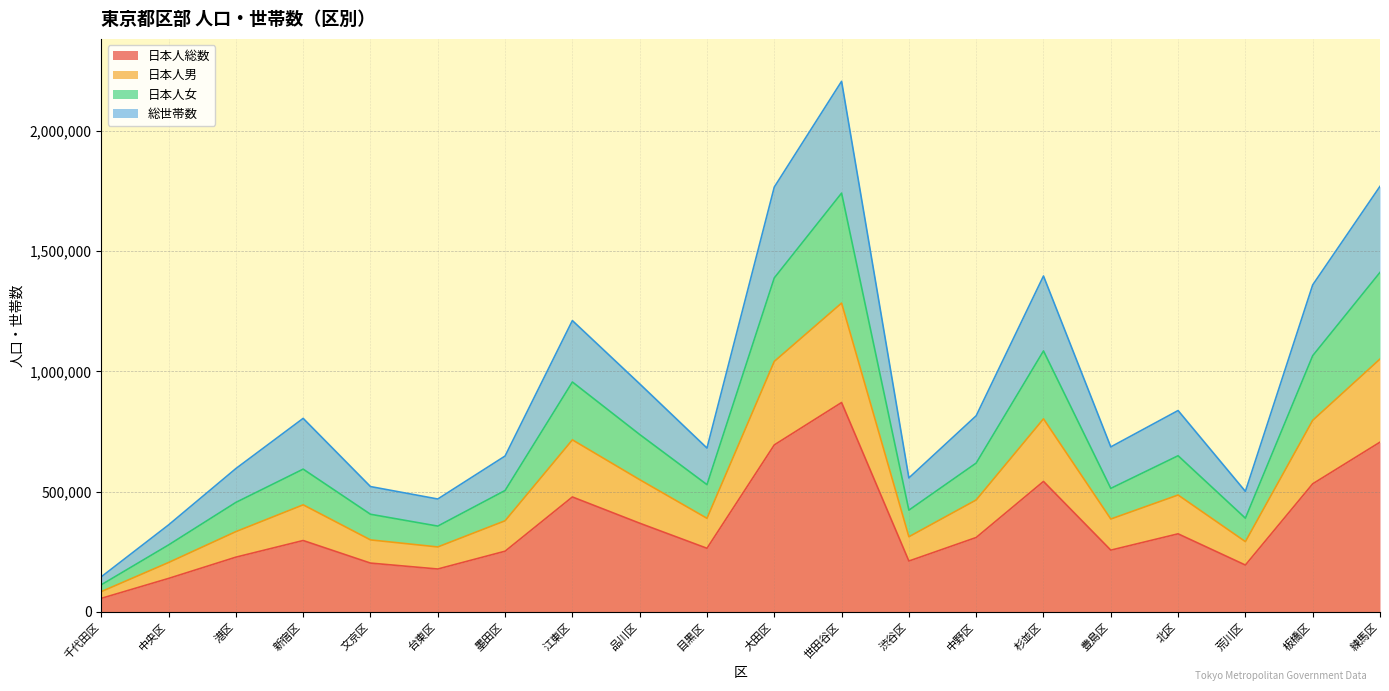

What is the total value across all series at 台東区?

469598